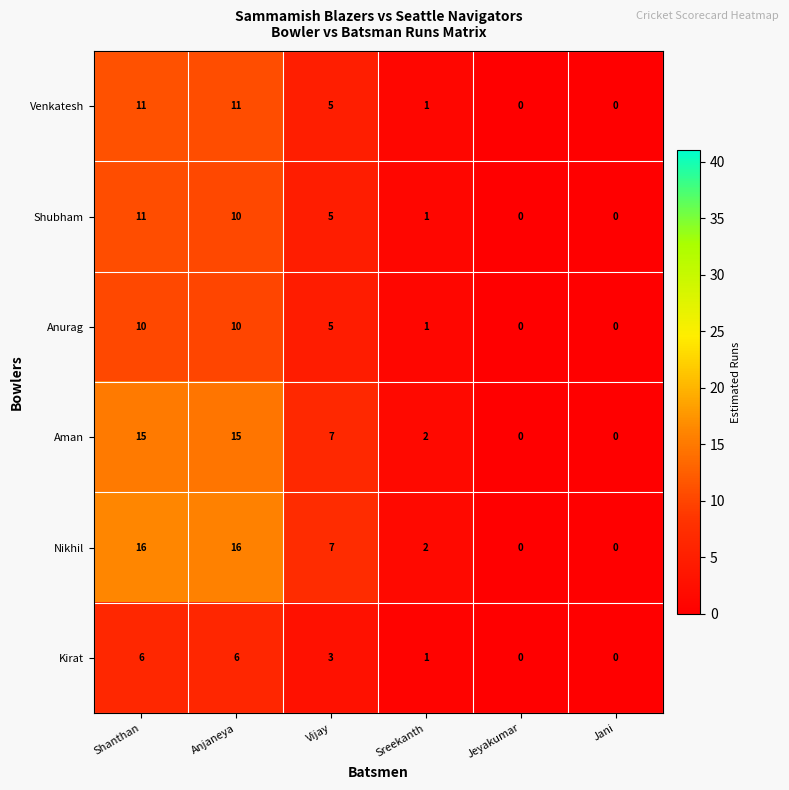

What is the difference between the highest and lowest values at Shanthan?

10